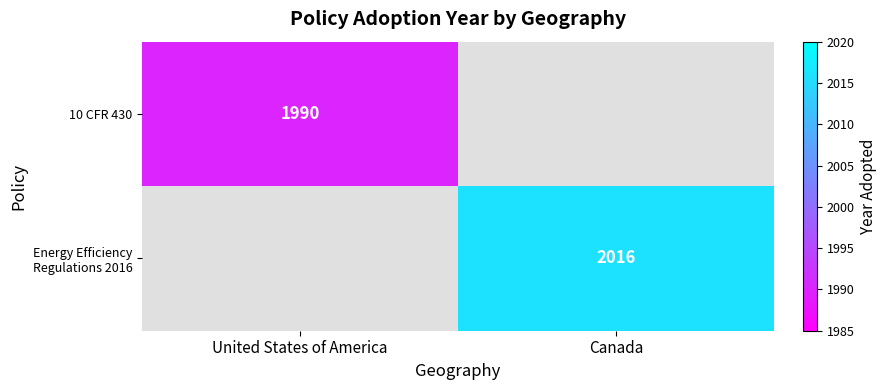

Is the value of 10 CFR 430 at United States of America greater than the value of Energy Efficiency Regulations 2016 at Canada?

No